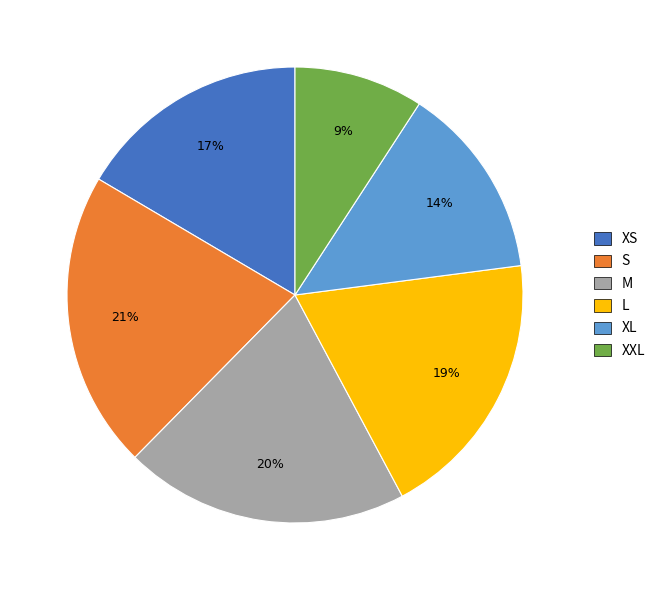

Combined, do M and XXL account for over 50%?

No